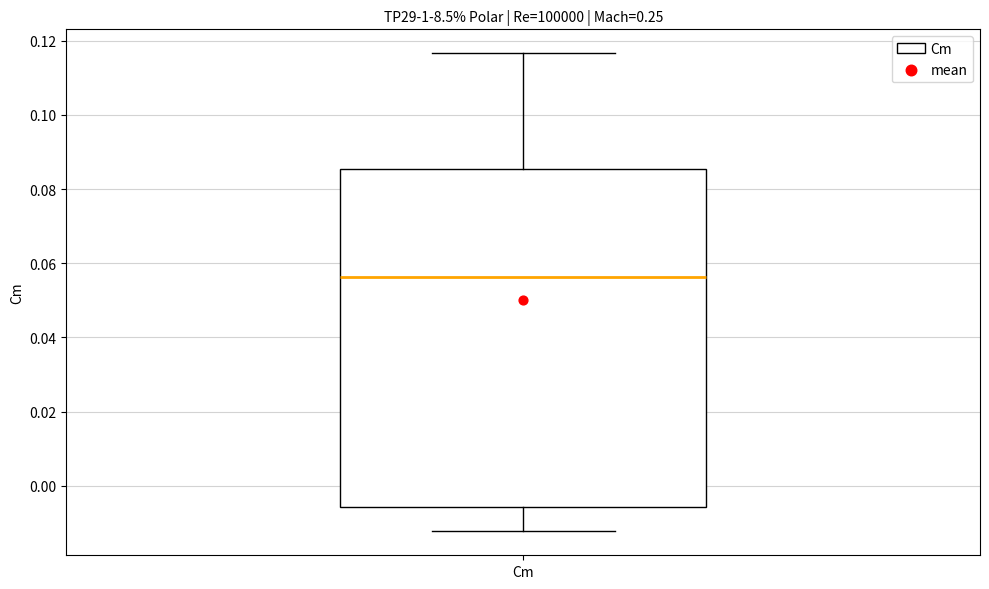

Transcribe this box plot: give where the median line is, the range the box spans, and where the two whiskers end, as read against the y-axis. The values are not printed on the chart, so give them approximately, as read against the axis.

median 0.056, box -0.006 to 0.086, whiskers -0.012 to 0.116